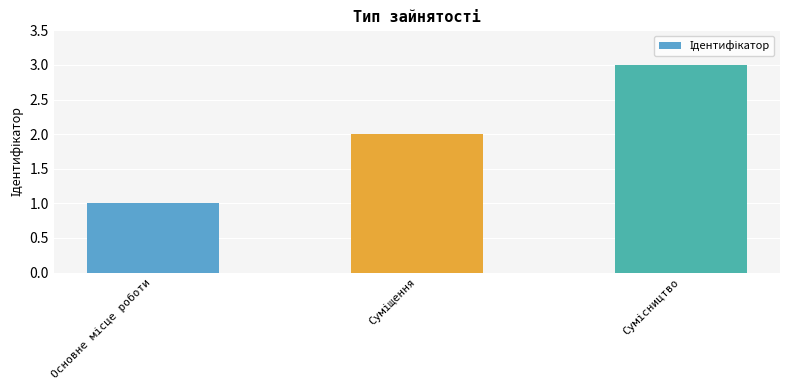

Count the number of data series in this chart.

1